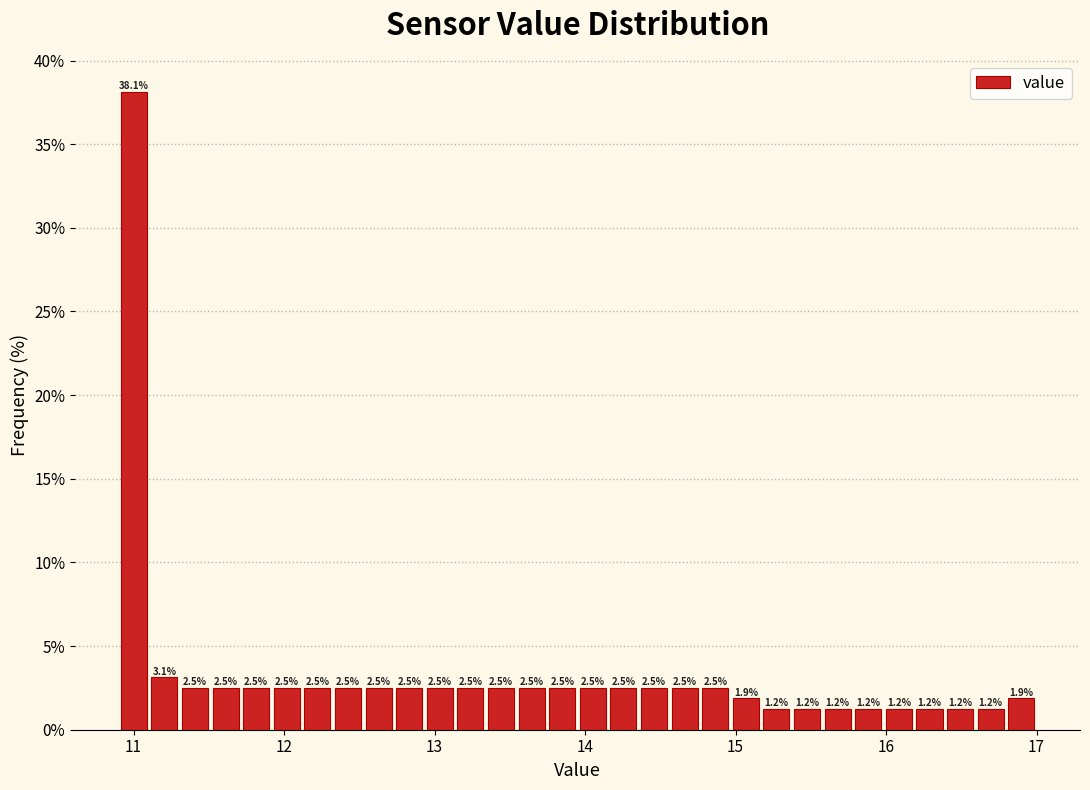

Read against the x-axis, roughly where is the centre of the tallest bar?

11.0